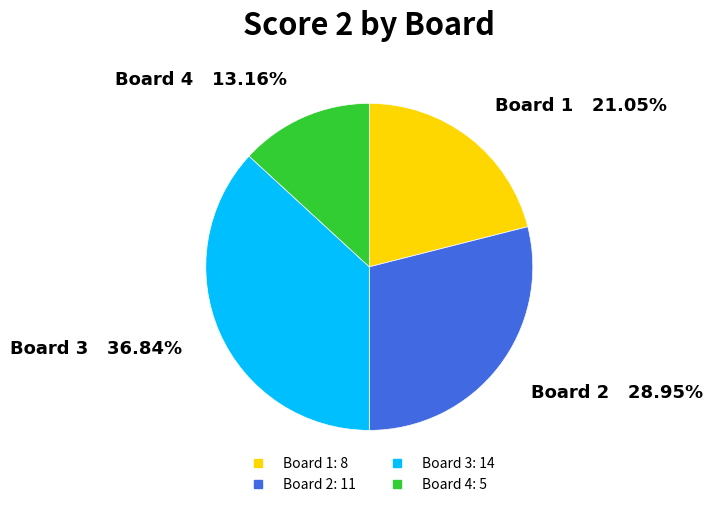

Between Board 2 and Board 1, which is larger?

Board 2